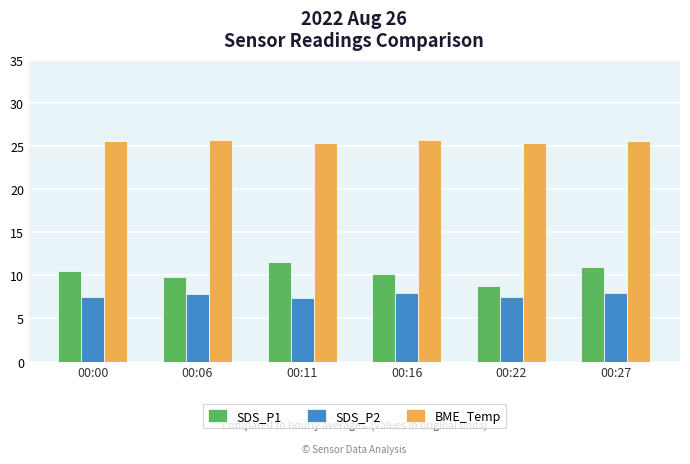

What is the maximum value for SDS_P1?

11.5